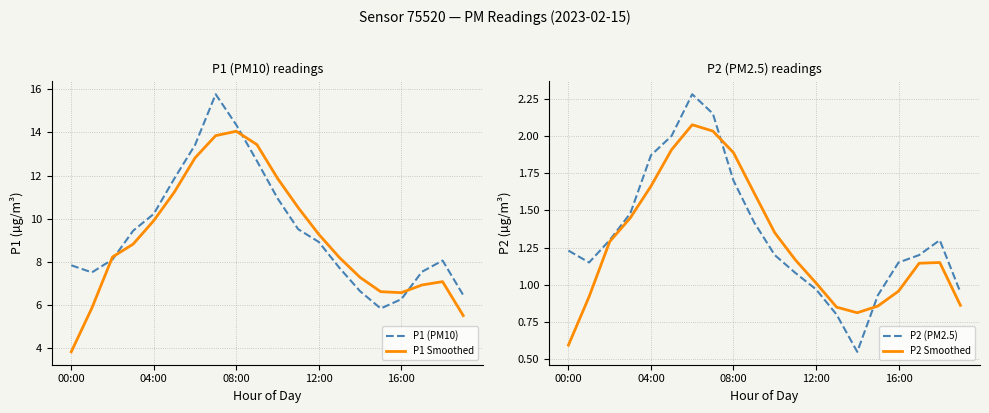

Reading right to left, extract all data points from this chart.

P1 (PM10): 6.5	8.1	7.5	6.3	5.8	6.7	7.7	8.9	9.5	10.9	12.7	14.3	15.8	13.4	11.9	10.2	9.4	8.1	7.5	7.8
P1 Smoothed: 5.5	7.1	6.9	6.6	6.6	7.3	8.2	9.3	10.5	11.9	13.4	14.1	13.9	12.8	11.2	9.9	8.8	8.2	5.9	3.8
P2 (PM2.5): 0.9	1.3	1.2	1.1	0.9	0.6	0.8	1.0	1.1	1.2	1.4	1.7	2.1	2.3	2.0	1.9	1.5	1.3	1.1	1.2
P2 Smoothed: 0.9	1.1	1.1	1.0	0.9	0.8	0.8	1.0	1.2	1.4	1.6	1.9	2.0	2.1	1.9	1.7	1.5	1.3	0.9	0.6